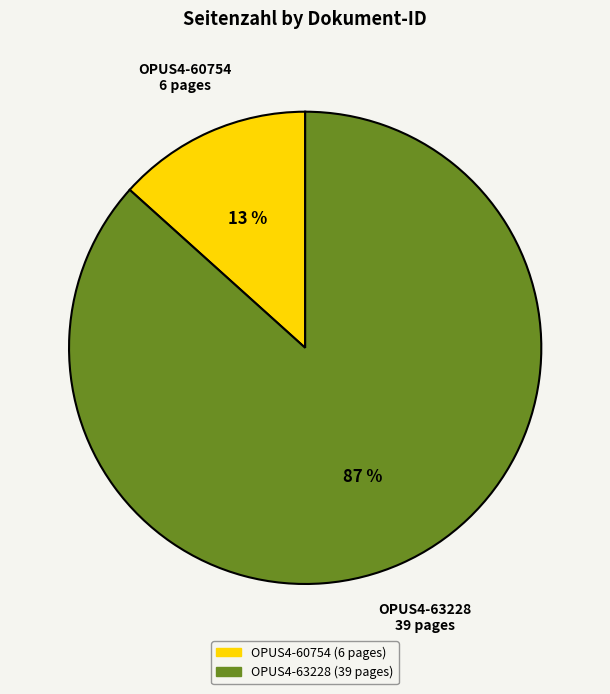

How many segments does this pie chart have?

2